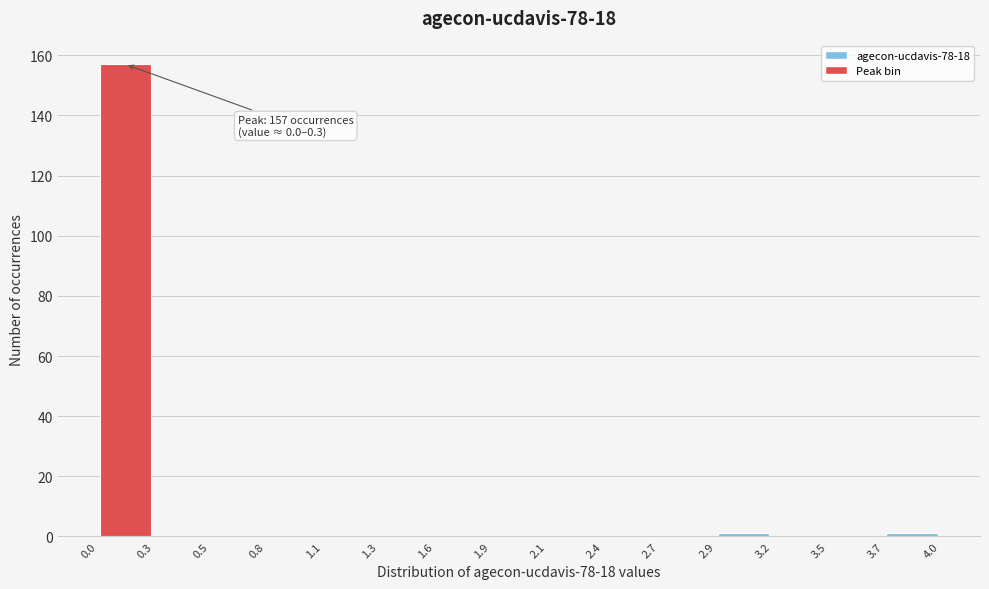

Which range on the x-axis has the tallest bar?

0.0 to 0.3